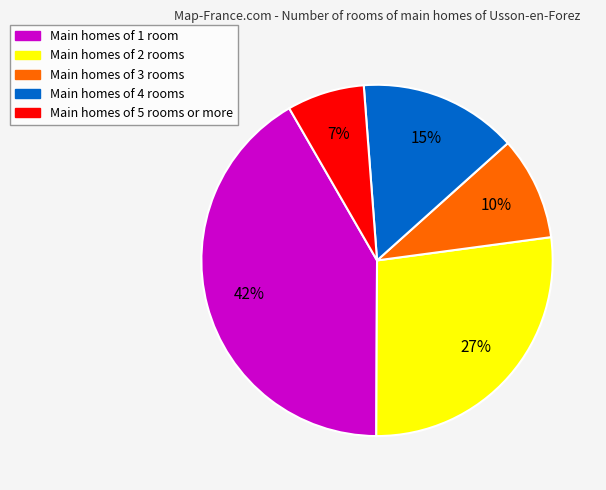

To the nearest percent, what is the average slice percentage?

20%